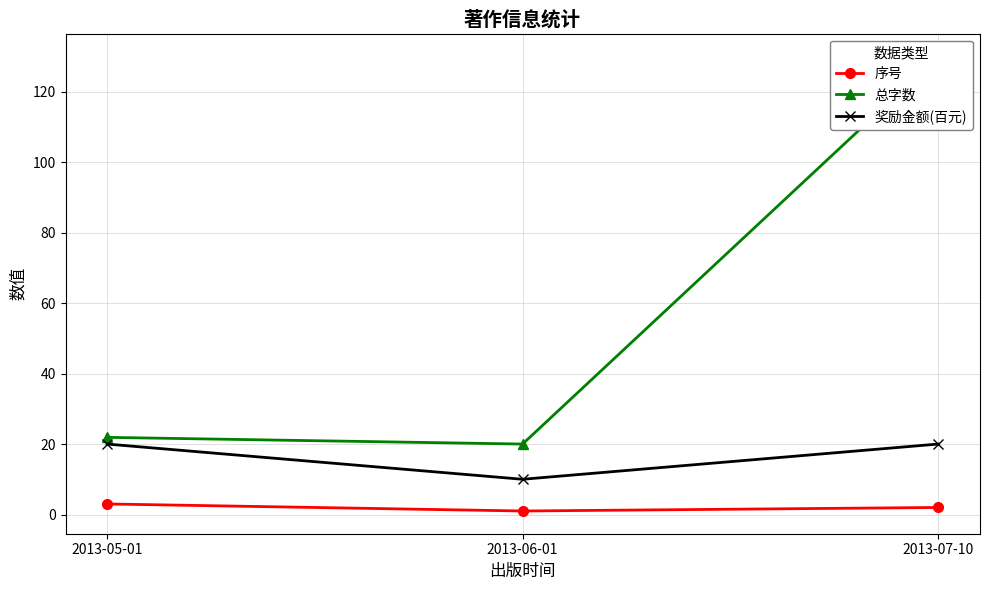

What is the label of the 2nd point from the left?

2013-06-01